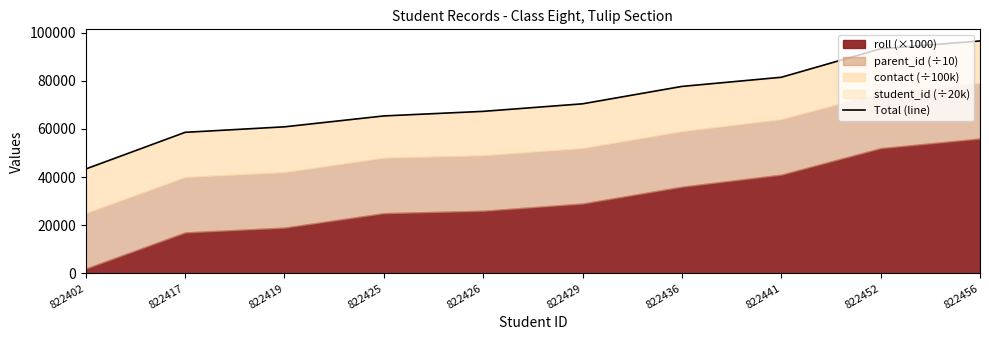

Is it true that the value at 822426 is 67281.5?

True